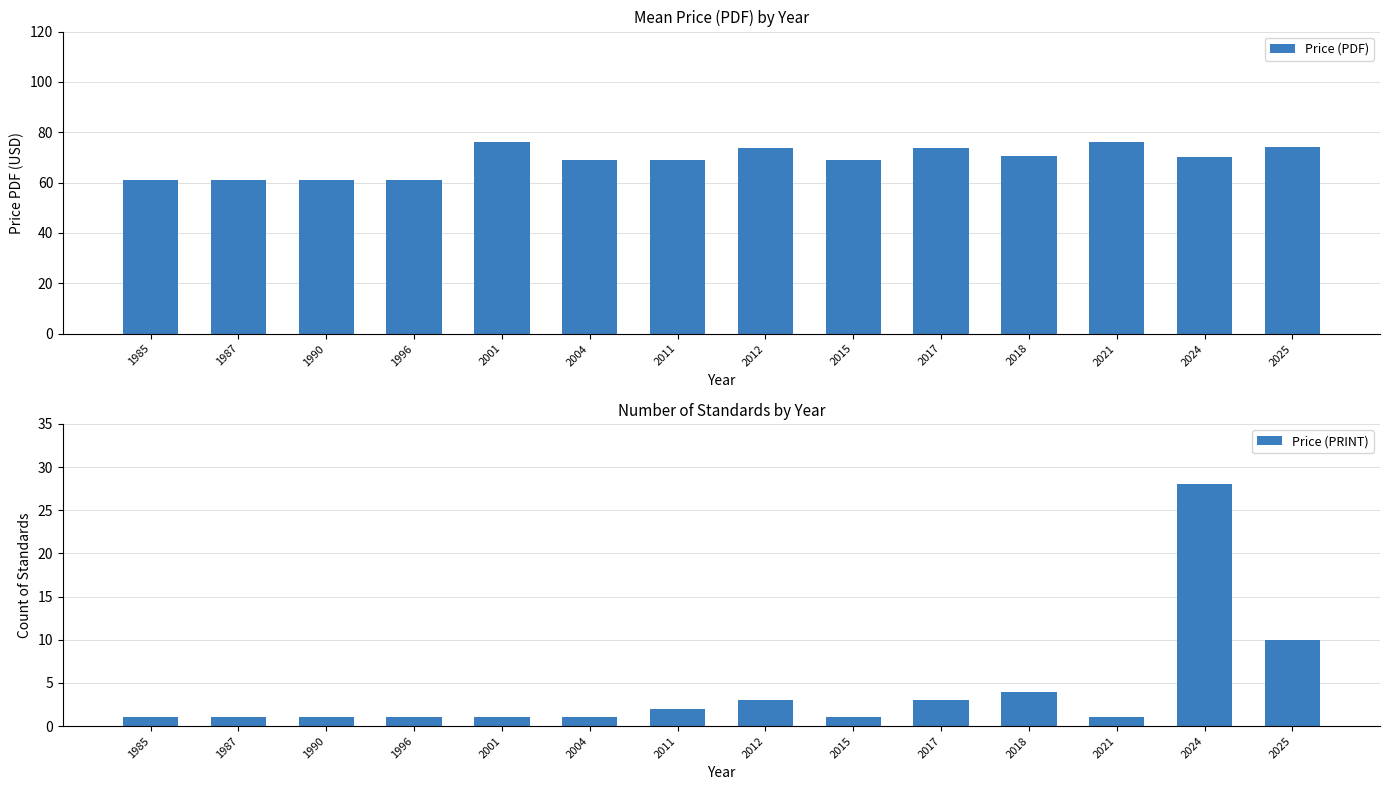

The Price (PDF) series shows 76.0 at 2001. True or false?

True